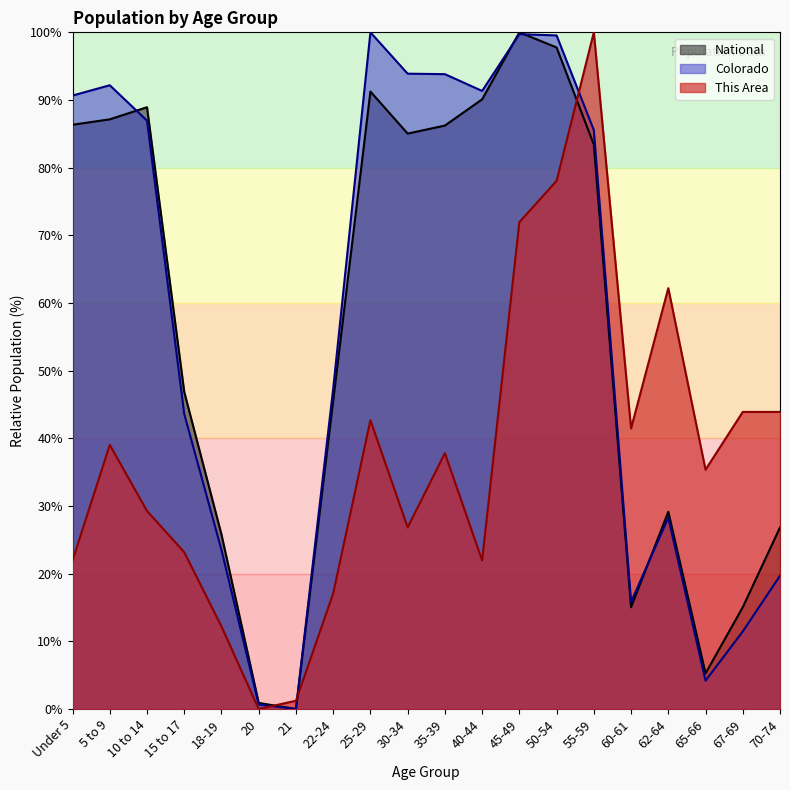

Reading right to left, extract all data points from this chart.

This Area: 43.9	43.9	35.4	62.2	41.5	100.0	78.0	72.0	22.0	37.8	26.8	42.7	17.1	1.2	0.0	12.2	23.2	29.3	39.0	22.0
Colorado: 19.7	11.5	4.2	28.3	15.8	85.5	99.5	99.7	91.3	93.8	93.9	100.0	47.3	0.0	0.7	23.5	43.6	87.0	92.2	90.7
National: 26.8	15.0	5.3	29.1	15.0	83.4	97.8	100.0	90.1	86.2	85.0	91.2	45.5	0.0	0.9	25.8	46.9	88.9	87.1	86.3